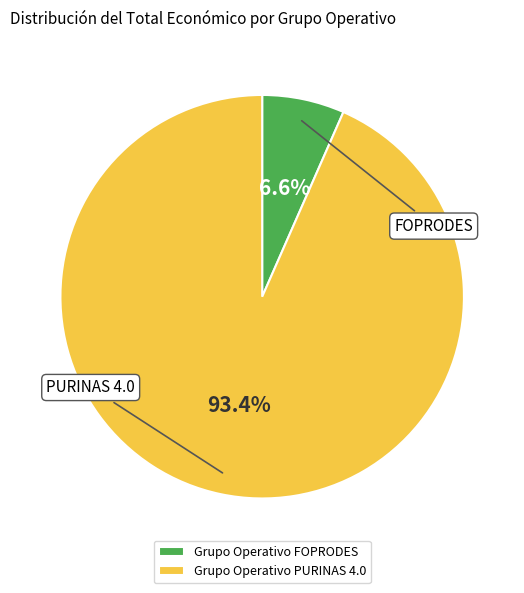

Does any single category account for the majority?

Yes